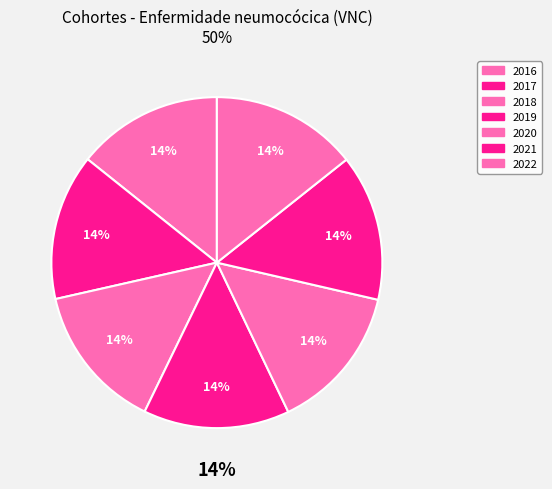

To the nearest percent, what percentage of the pie is 2020?

14%